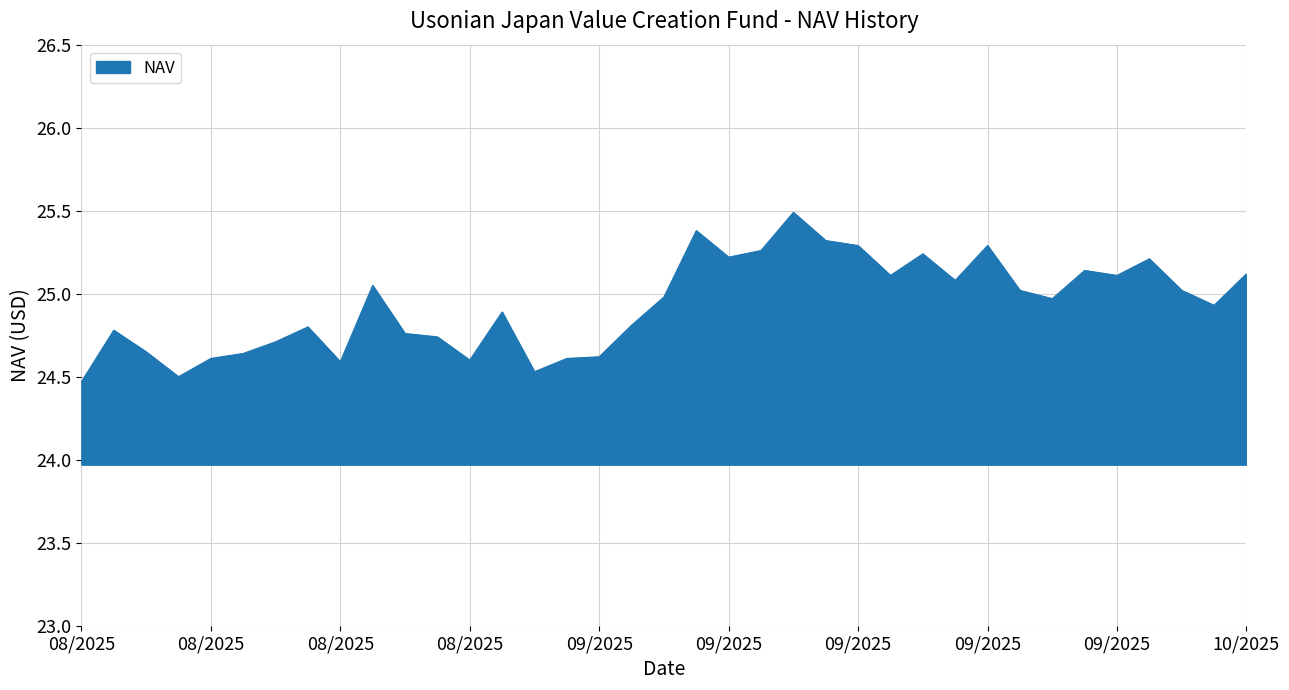

What is the difference between the maximum and minimum values?

1.0